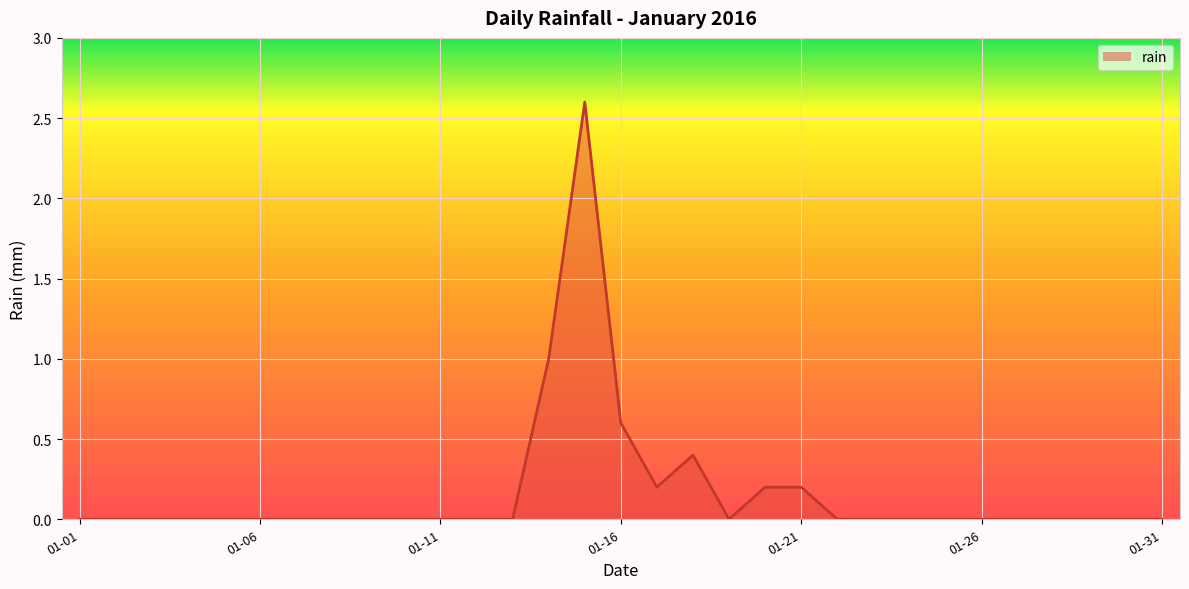

What is the difference between the maximum and minimum values?

2.6